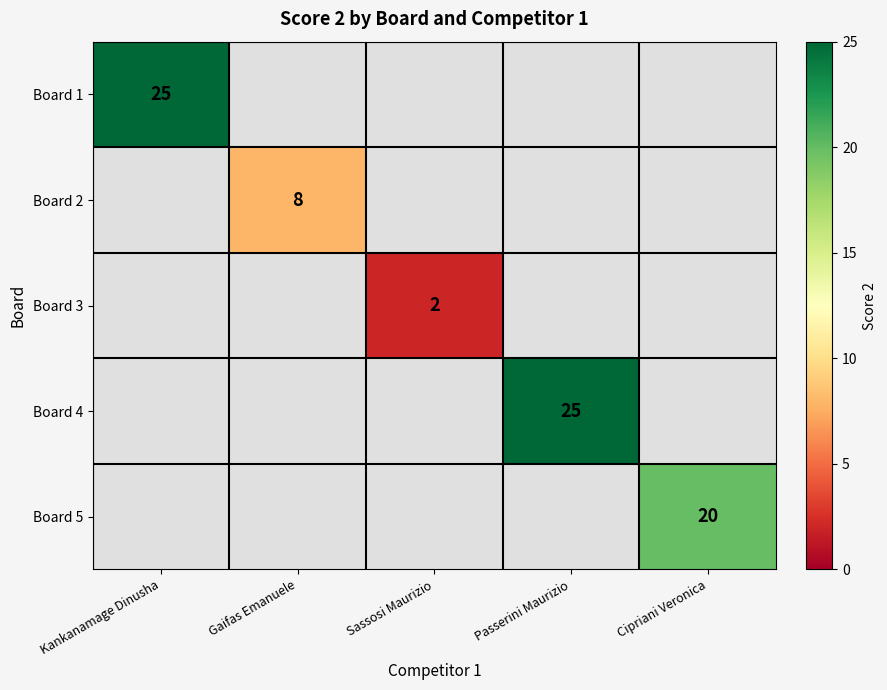

The Board 3 series shows 1 at Sassosi Maurizio. True or false?

False